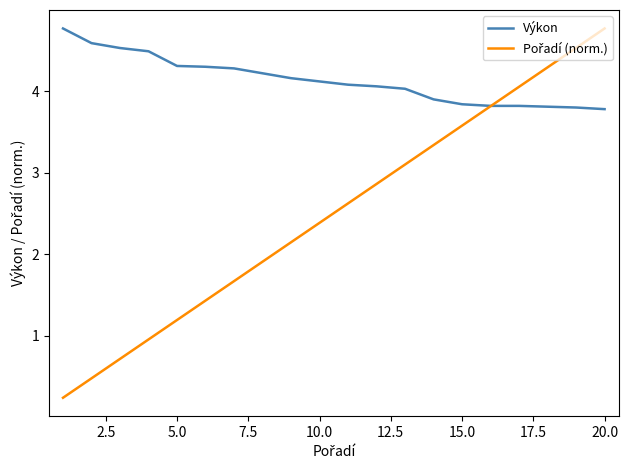

What is the maximum value shown in the chart?

4.8